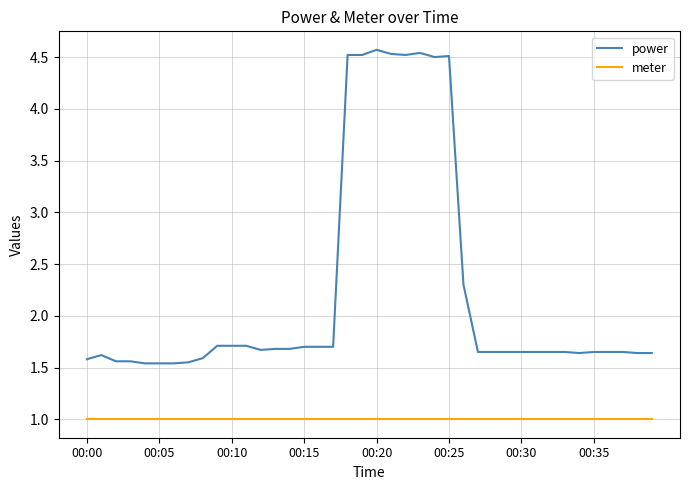

Rank the series by their maximum value, from highest to lowest.

power, meter